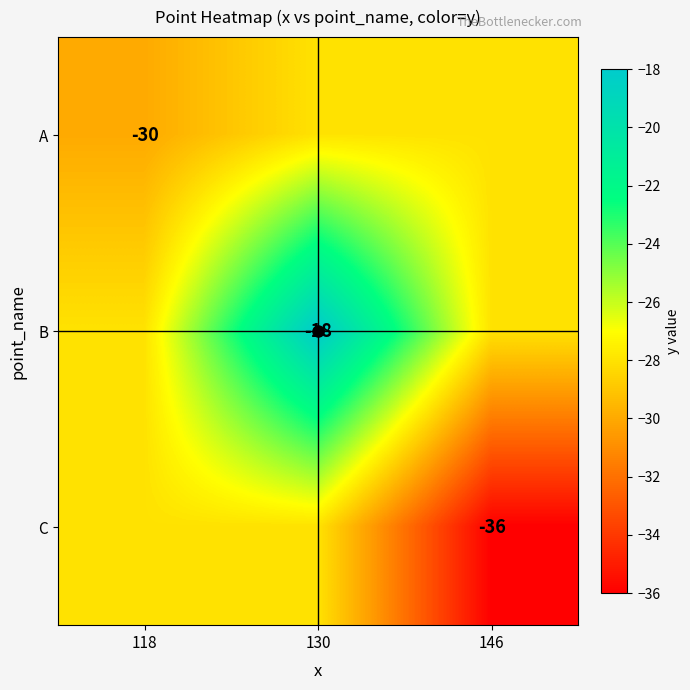

Which series has the largest total across all categories?

B